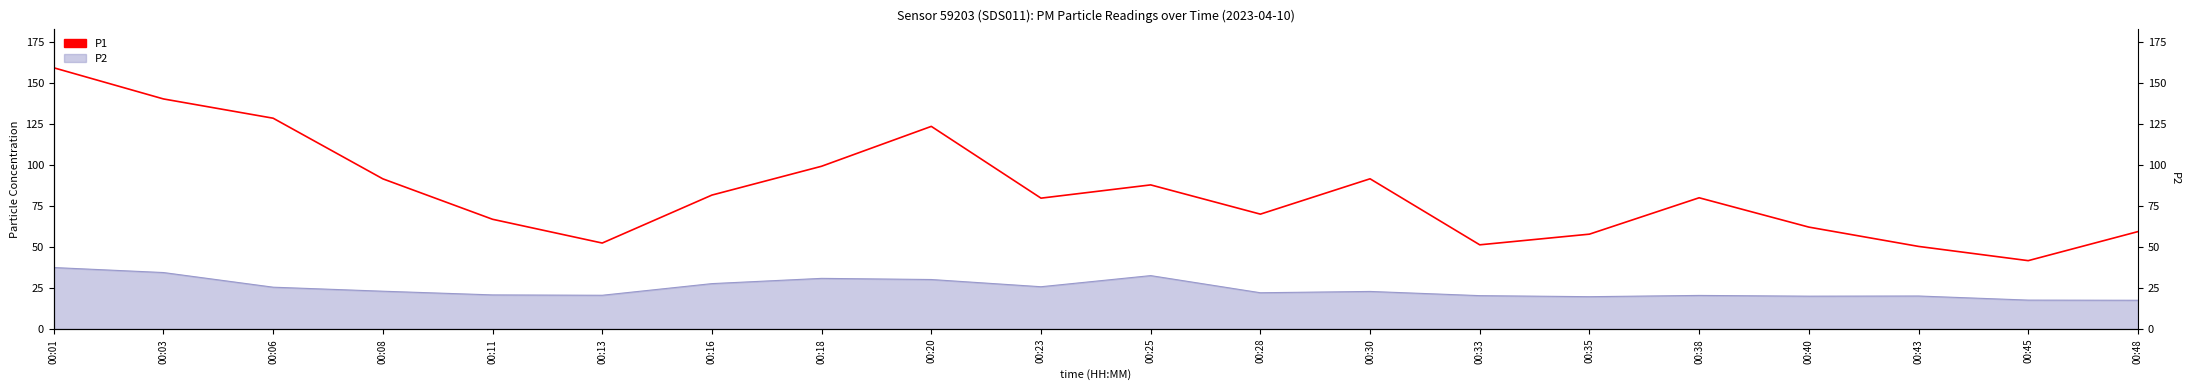

What is the minimum value shown in the chart?

41.7